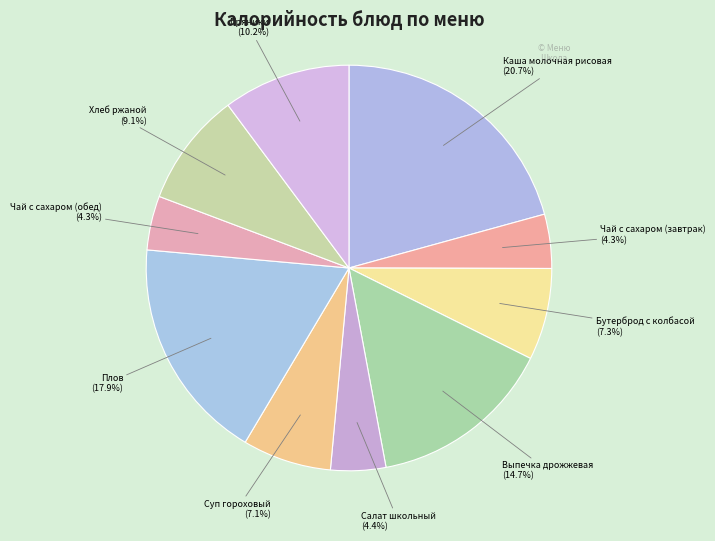

Count the number of slices in the pie.

10